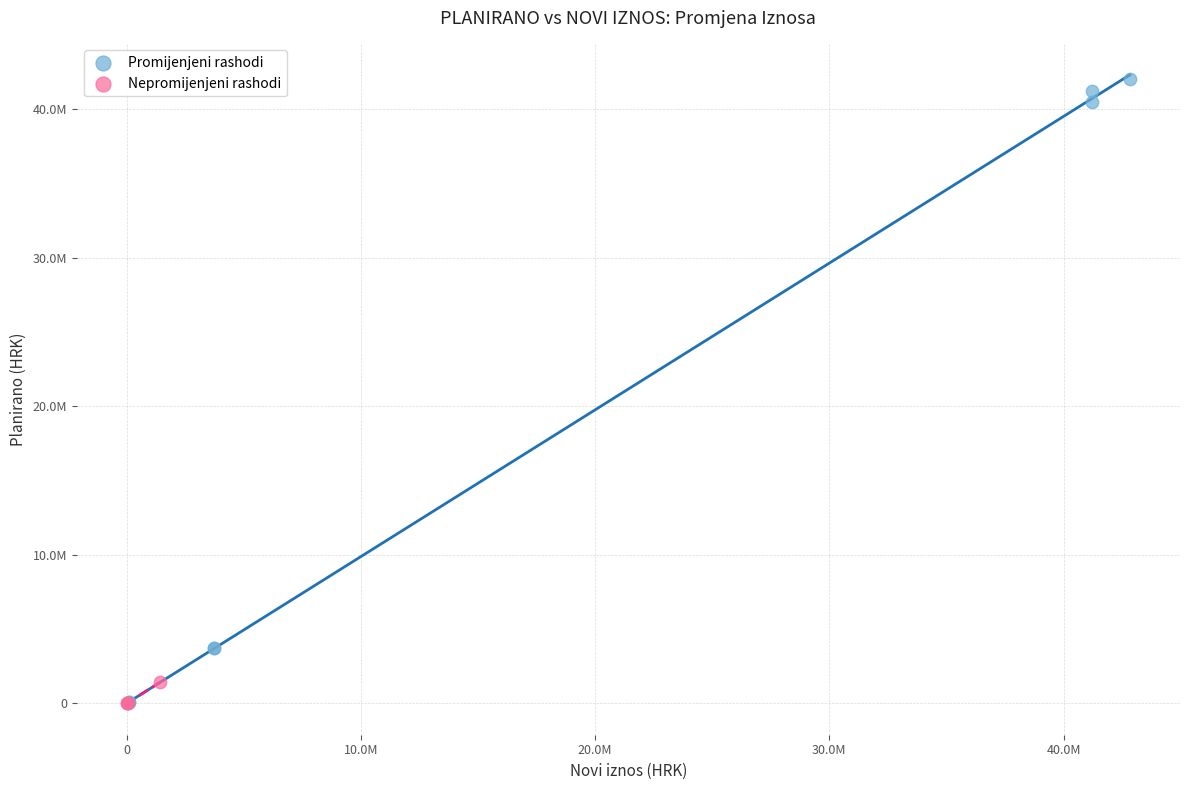

Which series has the largest Y range (max minus min)?

Promijenjeni rashodi